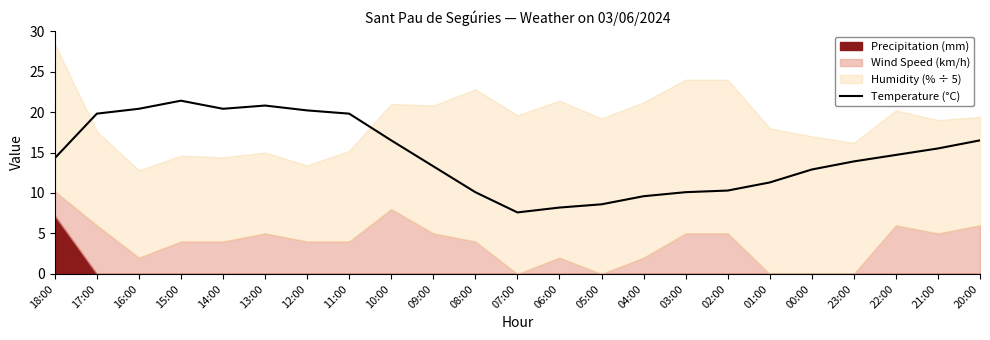

Rank the categories by value from highest to lowest.

15:00, 13:00, 16:00, 14:00, 12:00, 17:00, 11:00, 10:00, 20:00, 21:00, 22:00, 18:00, 23:00, 09:00, 00:00, 01:00, 02:00, 08:00, 03:00, 04:00, 05:00, 06:00, 07:00